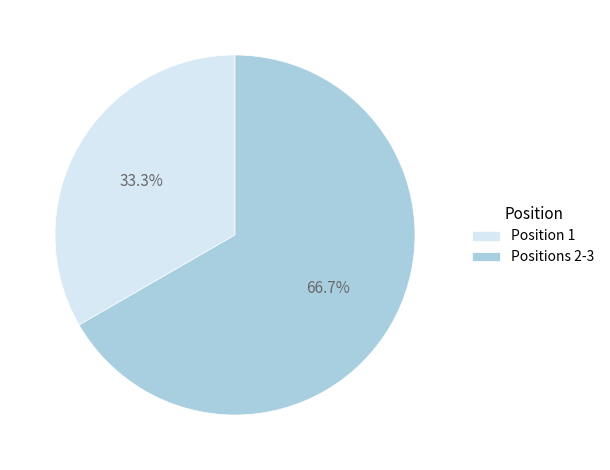

What percentage do Position 1 and Positions 2-3 together represent?

100.0%